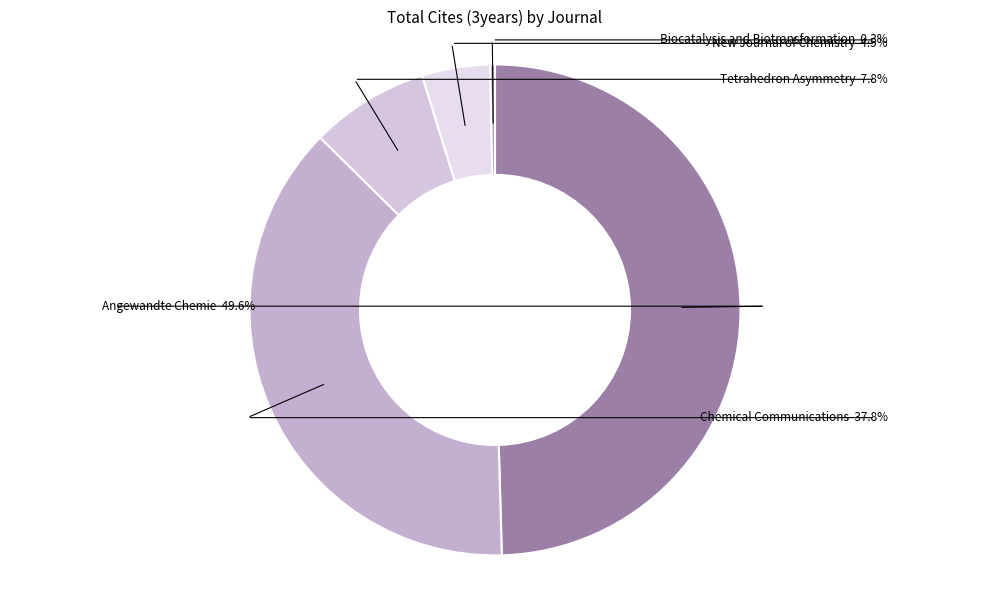

Approximately how many times larger is the value at Chemical Communications compared to New Journal of Chemistry?

8.4